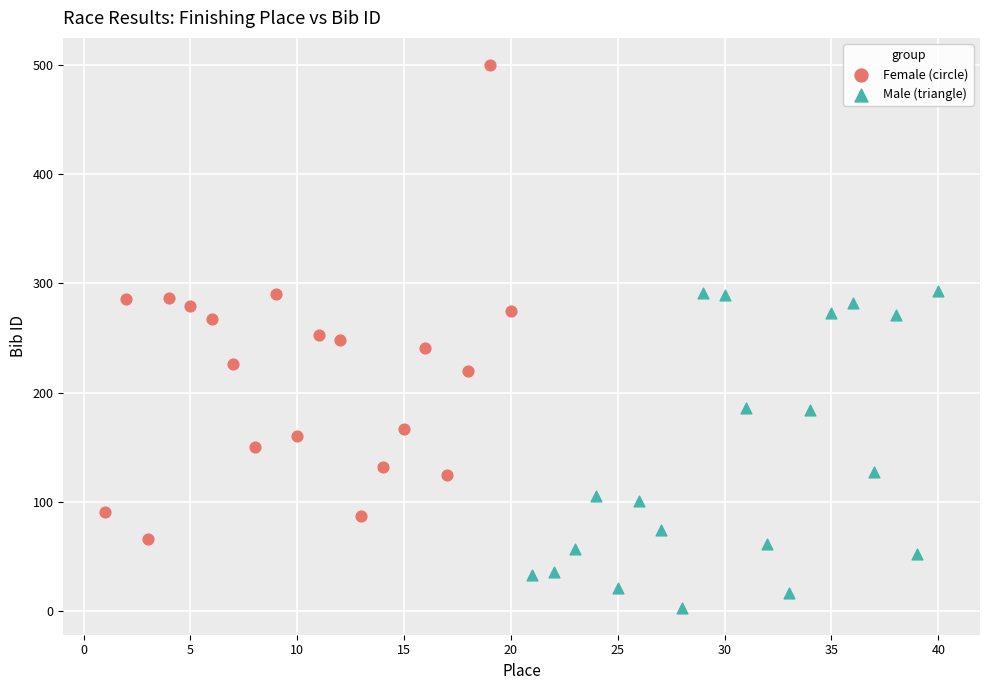

Which series contains the lowest Y value?

Male (triangle)